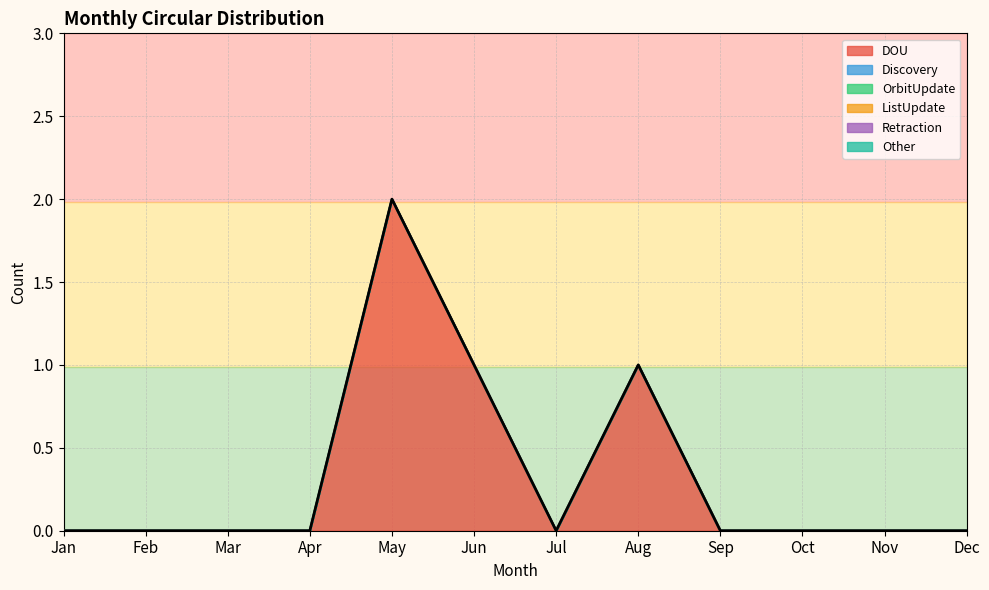

How many categories are shown in the chart?

12